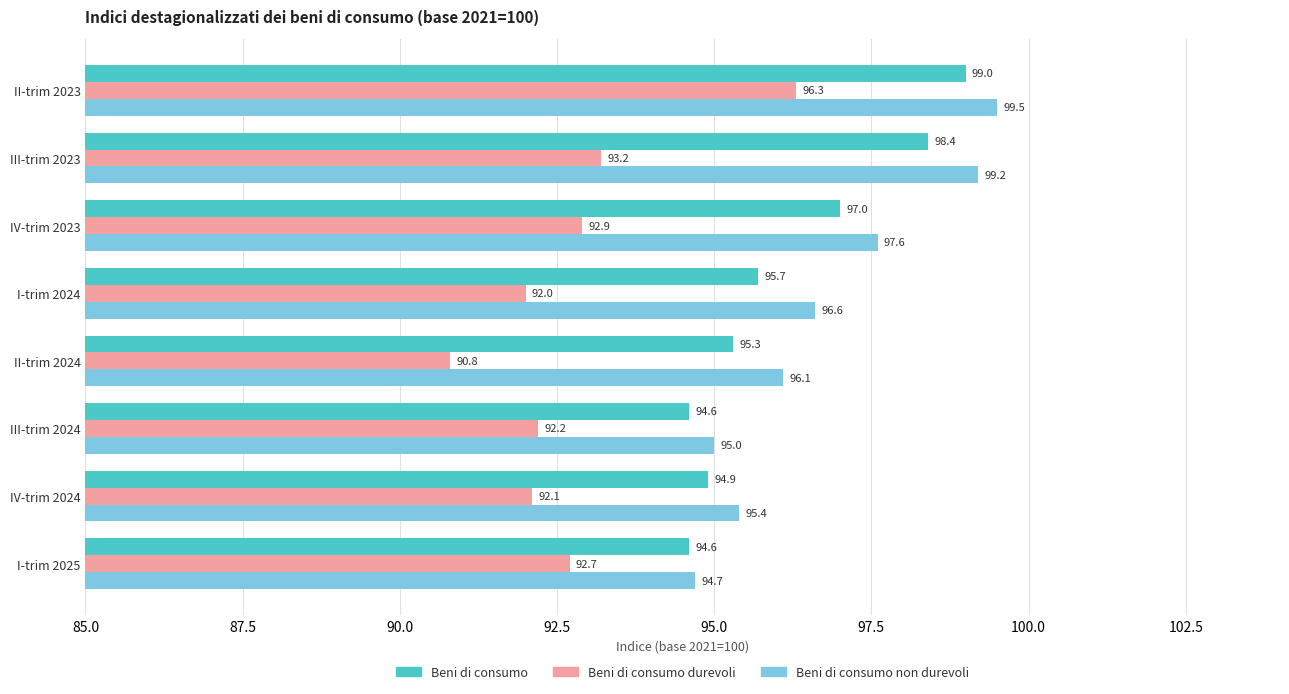

What is the smallest value displayed?

90.8